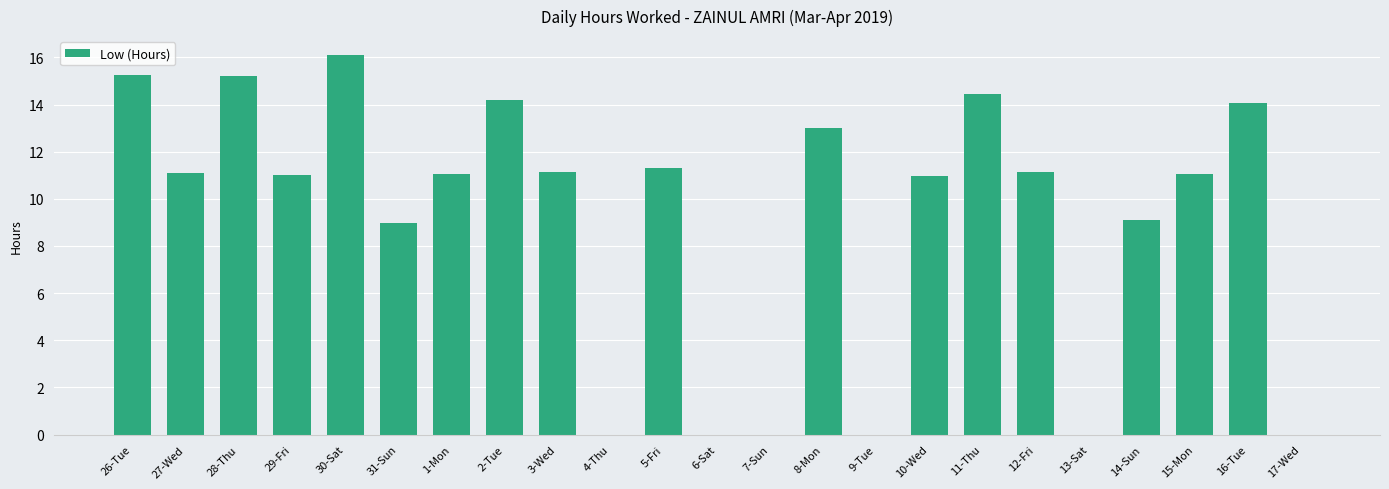

Read the value at 5-Fri.

11.3